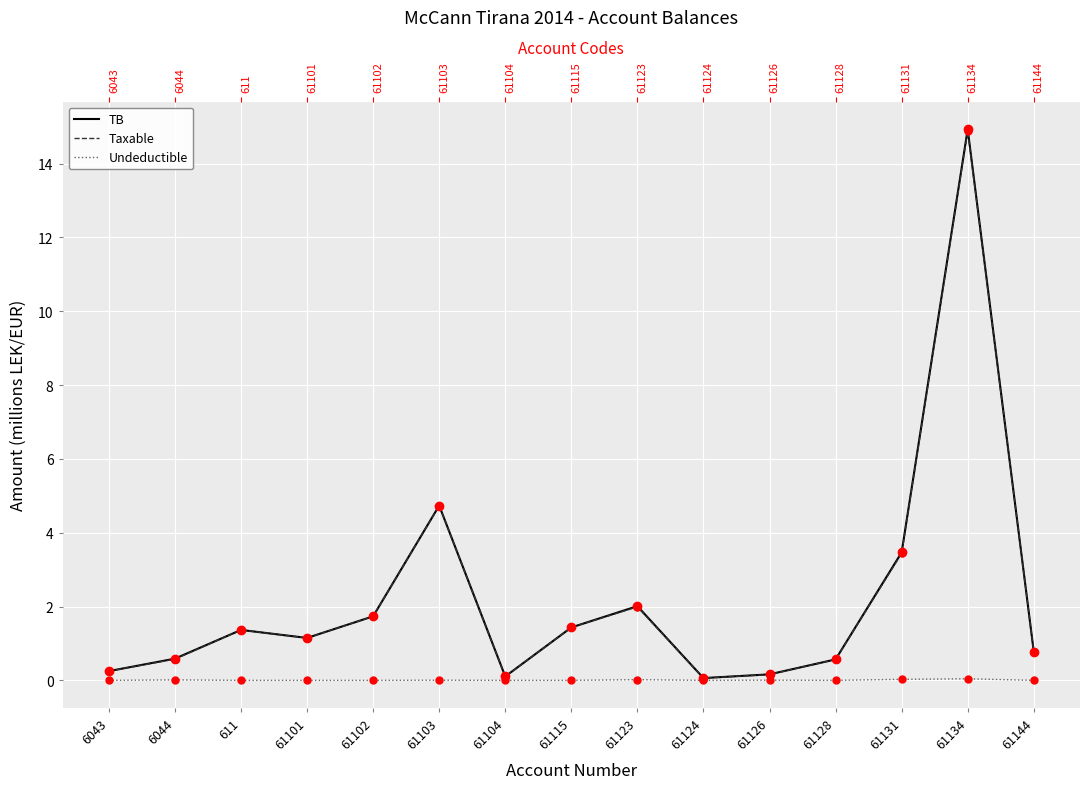

Reading right to left, extract all data points from this chart.

TB: 61144=0.8	61134=14.9	61131=3.5	61128=0.6	61126=0.2	61124=0.1	61123=2.0	61115=1.4	61104=0.1	61103=4.7	61102=1.7	61101=1.1	611=1.4	6044=0.6	6043=0.3
TB points: 61144=0.8	61134=14.9	61131=3.5	61128=0.6	61126=0.2	61124=0.1	61123=2.0	61115=1.4	61104=0.1	61103=4.7	61102=1.7	61101=1.1	611=1.4	6044=0.6	6043=0.3
Taxable: 61144=0.8	61134=14.9	61131=3.4	61128=0.6	61126=0.2	61124=0.1	61123=2.0	61115=1.4	61104=0.1	61103=4.7	61102=1.7	61101=1.1	611=1.4	6044=0.6	6043=0.3
Taxable points: 61144=0.8	61134=14.9	61131=3.4	61128=0.6	61126=0.2	61124=0.1	61123=2.0	61115=1.4	61104=0.1	61103=4.7	61102=1.7	61101=1.1	611=1.4	6044=0.6	6043=0.3
Undeductible: 61144=0.0	61134=0.0	61131=0.0	61128=0.0	61126=0.0	61124=0.0	61123=0.0	61115=0.0	61104=0.0	61103=0.0	61102=0.0	61101=0.0	611=0.0	6044=0.0	6043=0.0
Undeductible points: 61144=0.0	61134=0.0	61131=0.0	61128=0.0	61126=0.0	61124=0.0	61123=0.0	61115=0.0	61104=0.0	61103=0.0	61102=0.0	61101=0.0	611=0.0	6044=0.0	6043=0.0